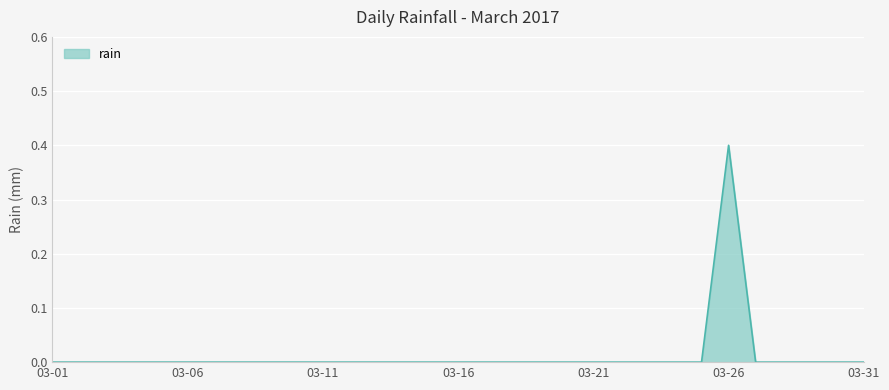

What is the maximum value shown in the chart?

0.4